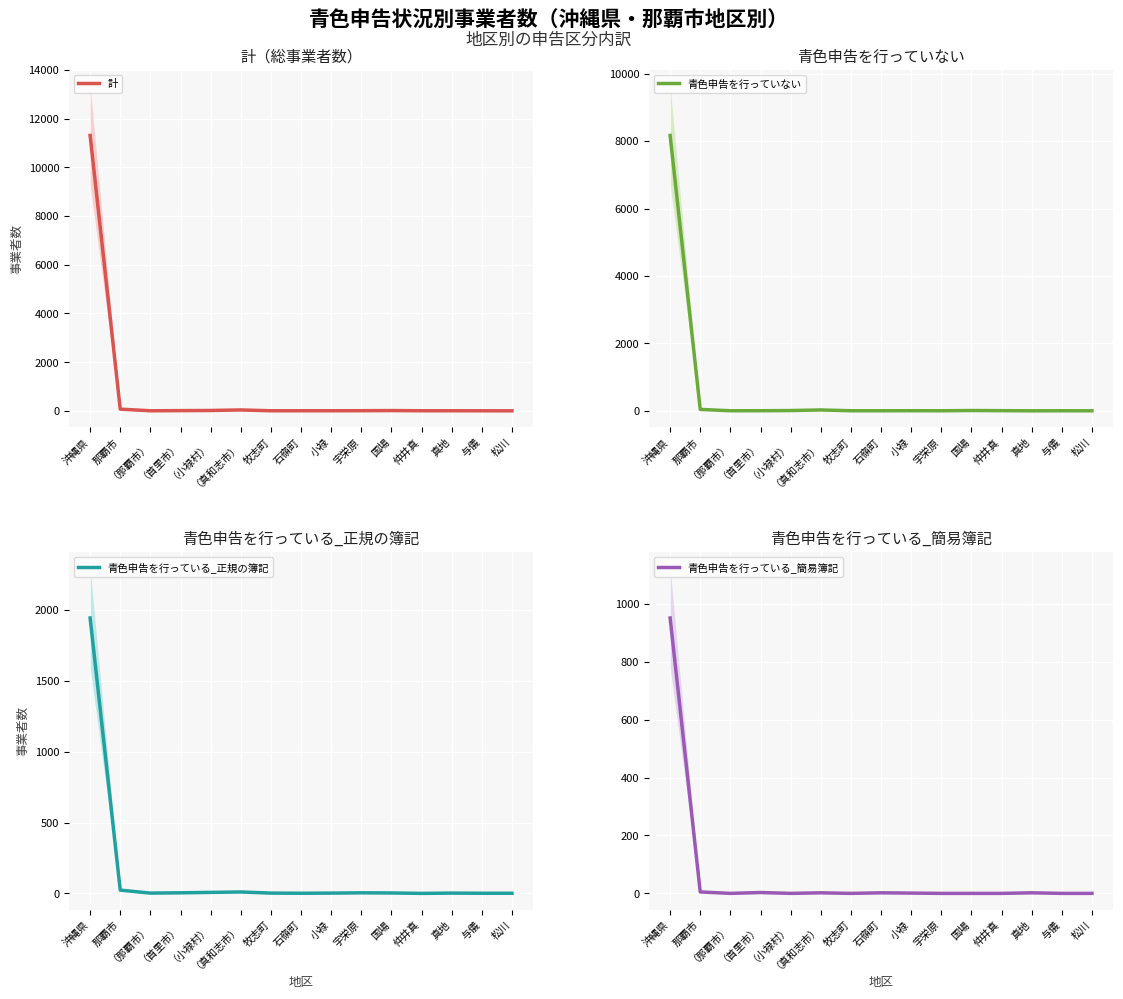

Reading right to left, extract all data points from this chart.

計: 松川=3	与儀=4	真地=5	仲井真=6	国場=13	宇栄原=8	小禄=6	石嶺町=6	牧志町=5	（真和志市）=39	（小禄村）=17	（首里市）=11	（那覇市）=5	那覇市=72	沖縄県=11310
青色申告を行っていない: 松川=2	与儀=3	真地=1	仲井真=6	国場=10	宇栄原=3	小禄=4	石嶺町=3	牧志町=3	（真和志市）=27	（小禄村）=9	（首里市）=4	（那覇市）=3	那覇市=43	沖縄県=8166
青色申告を行っている_正規の簿記: 松川=1	与儀=1	真地=2	仲井真=0	国場=3	宇栄原=4	小禄=2	石嶺町=1	牧志町=2	（真和志市）=10	（小禄村）=7	（首里市）=4	（那覇市）=2	那覇市=23	沖縄県=1943
青色申告を行っている_簡易簿記: 松川=0	与儀=0	真地=2	仲井真=0	国場=0	宇栄原=0	小禄=1	石嶺町=2	牧志町=0	（真和志市）=2	（小禄村）=0	（首里市）=3	（那覇市）=0	那覇市=5	沖縄県=951